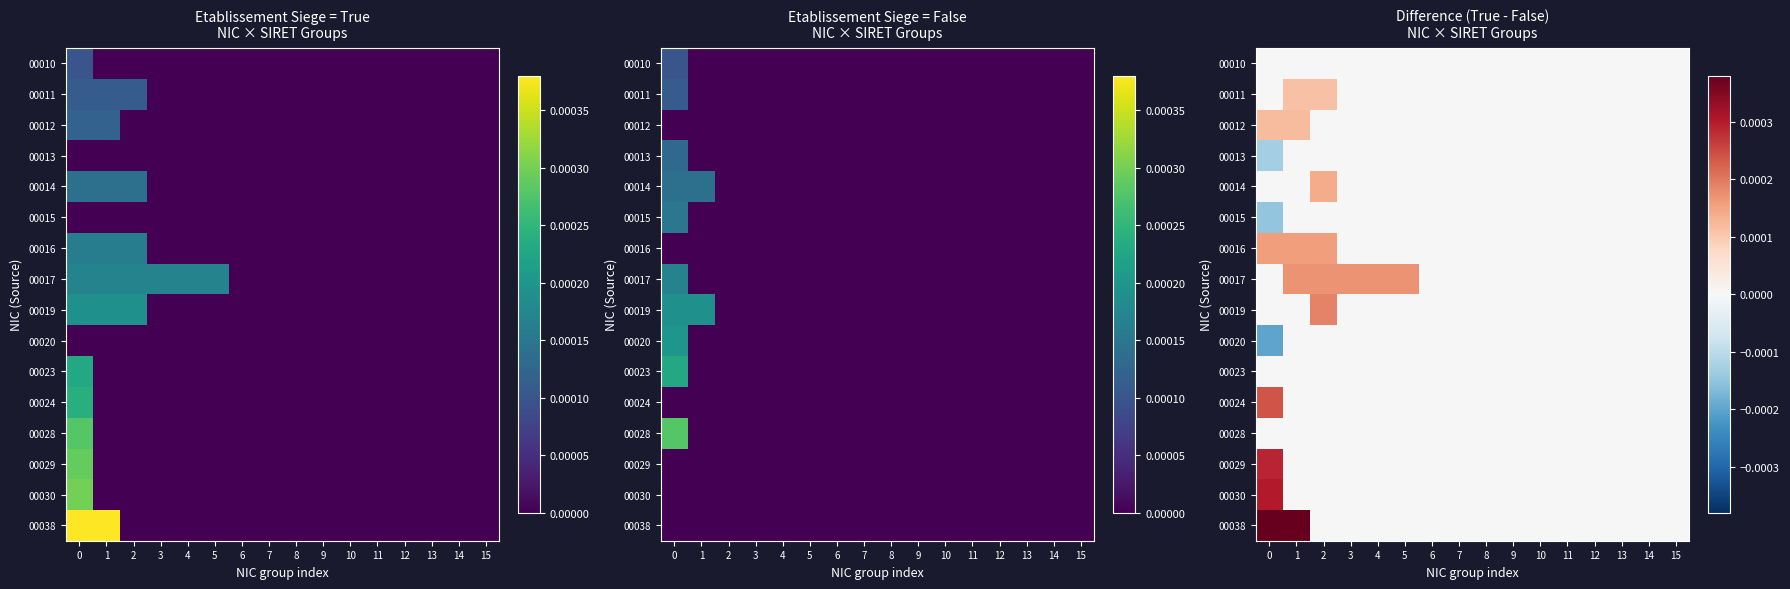

How many categories are shown in the chart?

16